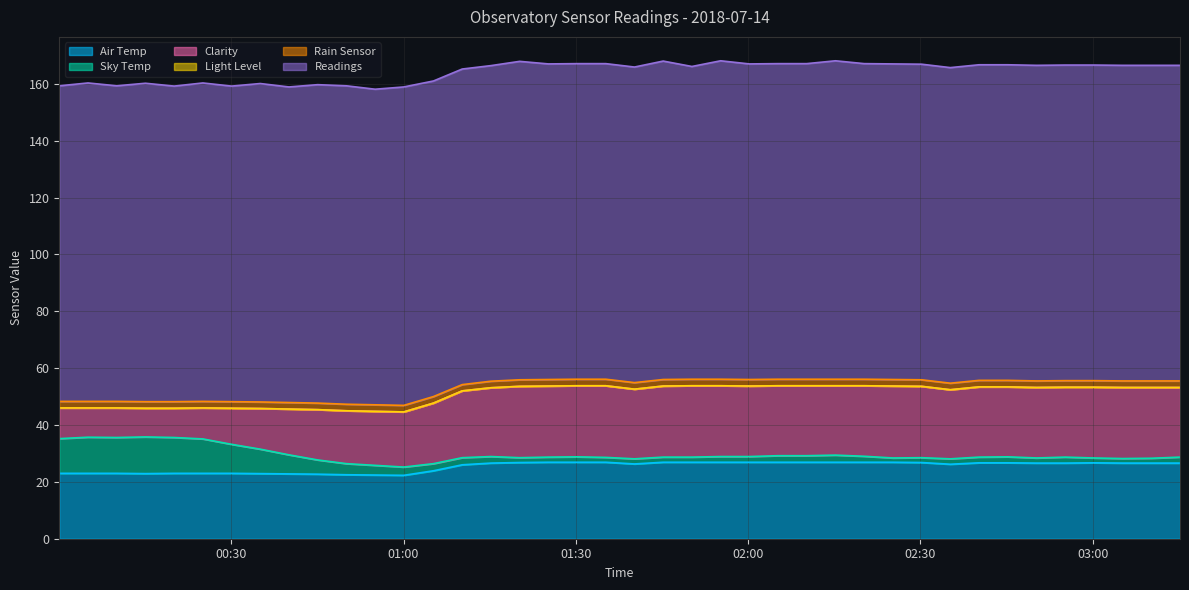

What are all the series names shown in the legend?

Air Temp, Sky Temp, Clarity, Light Level, Rain Sensor, Readings